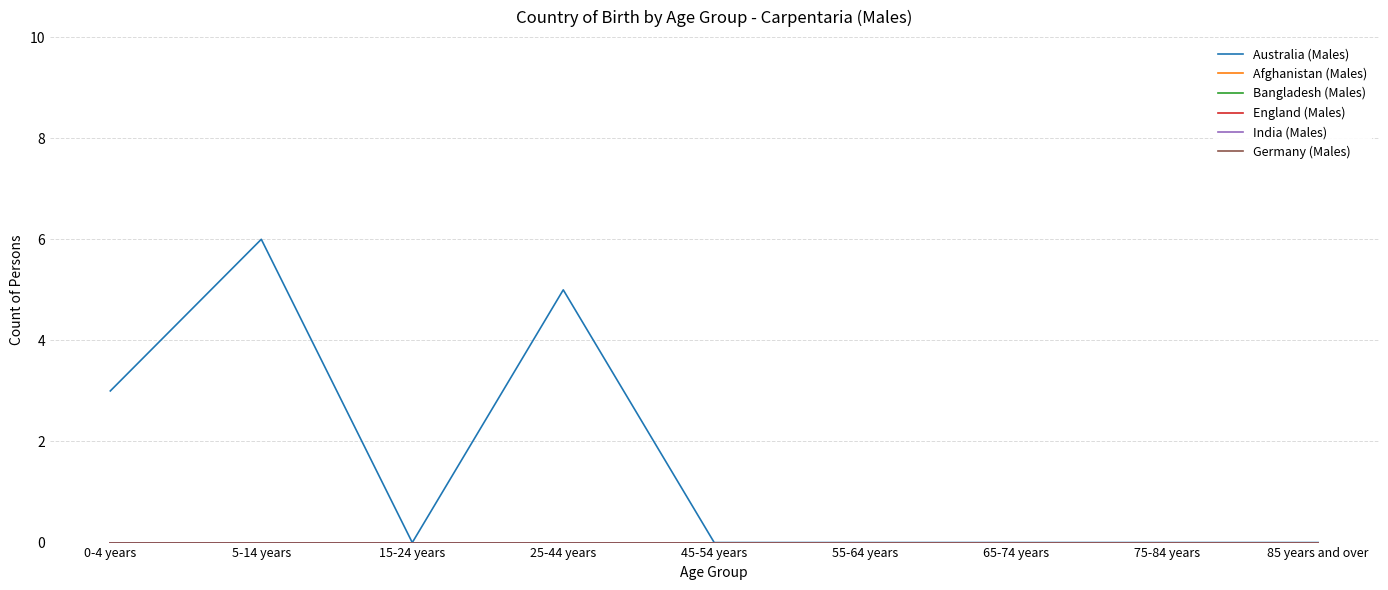

Is this an area chart (filled region under the line)?

No